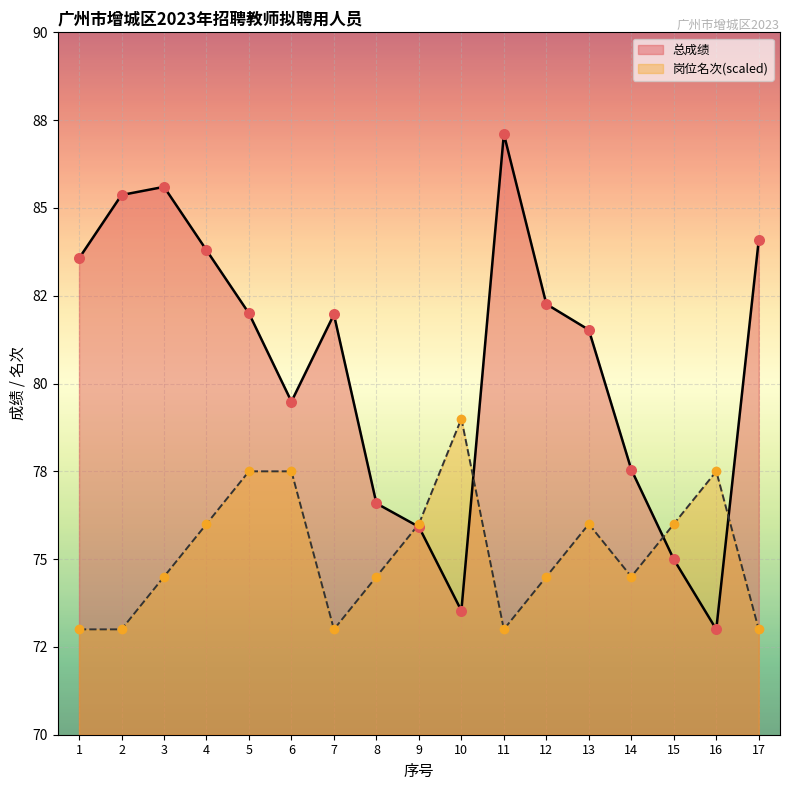

Is the value of 岗位名次 at 13 greater than the value of 总成绩 at 10?

Yes